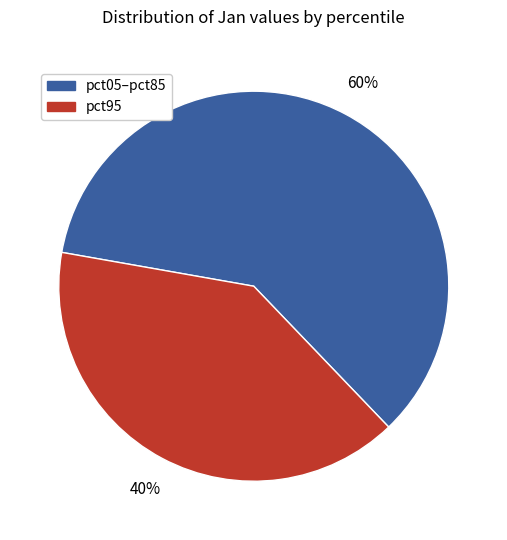

To the nearest percent, what is the average slice percentage?

50%